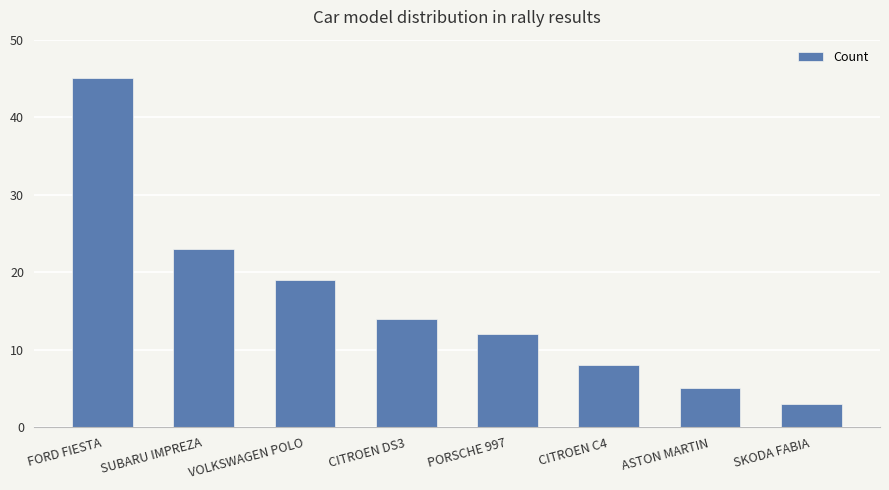

What is the label of the 2nd bar from the left?

SUBARU IMPREZA